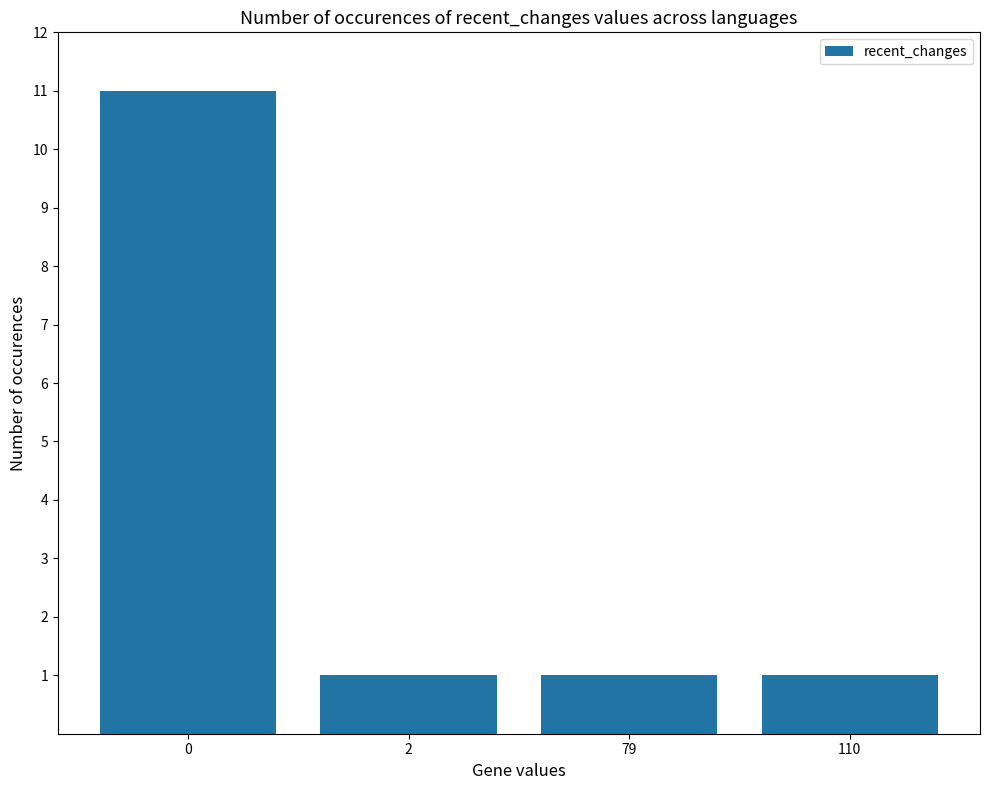

Reading left to right, what are all the values shown in this chart?

0=11	2=1	79=1	110=1